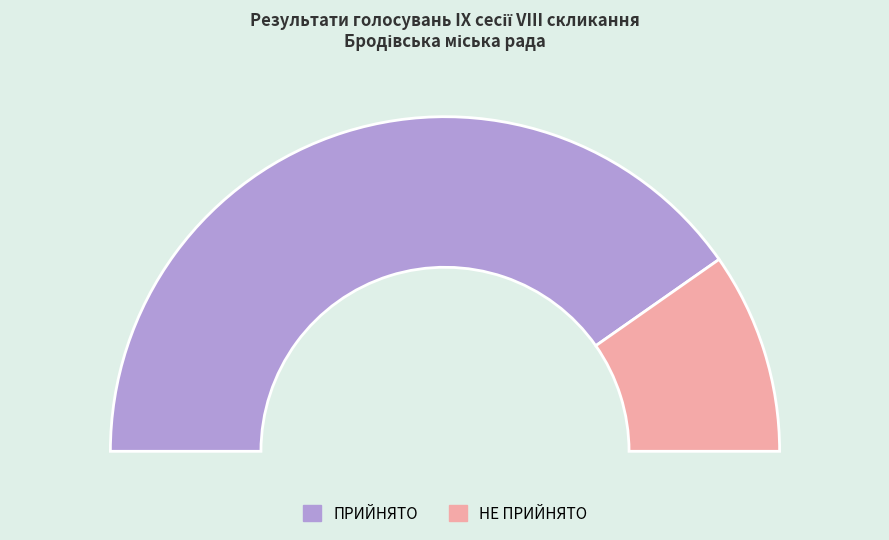

Which category has the smallest portion of the pie?

НЕ ПРИЙНЯТО